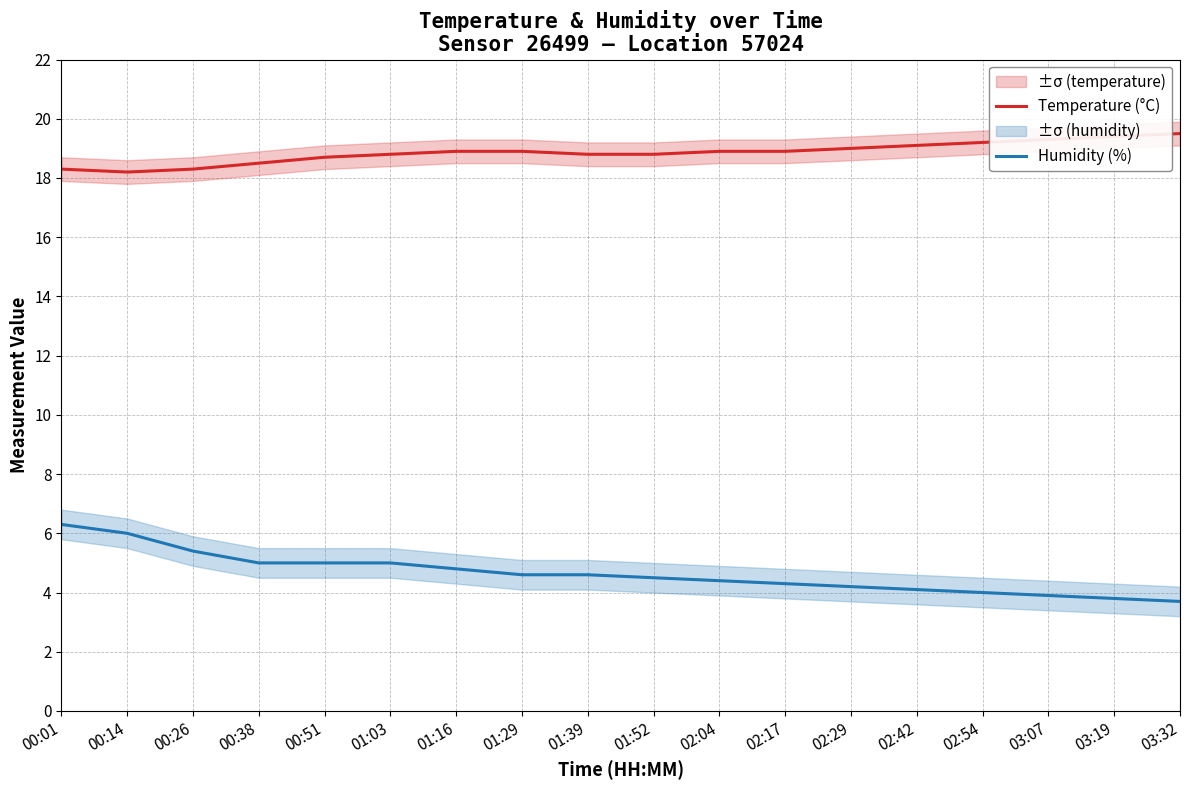

Is it true that Temperature (°C) equals 19.2 at 02:54?

True